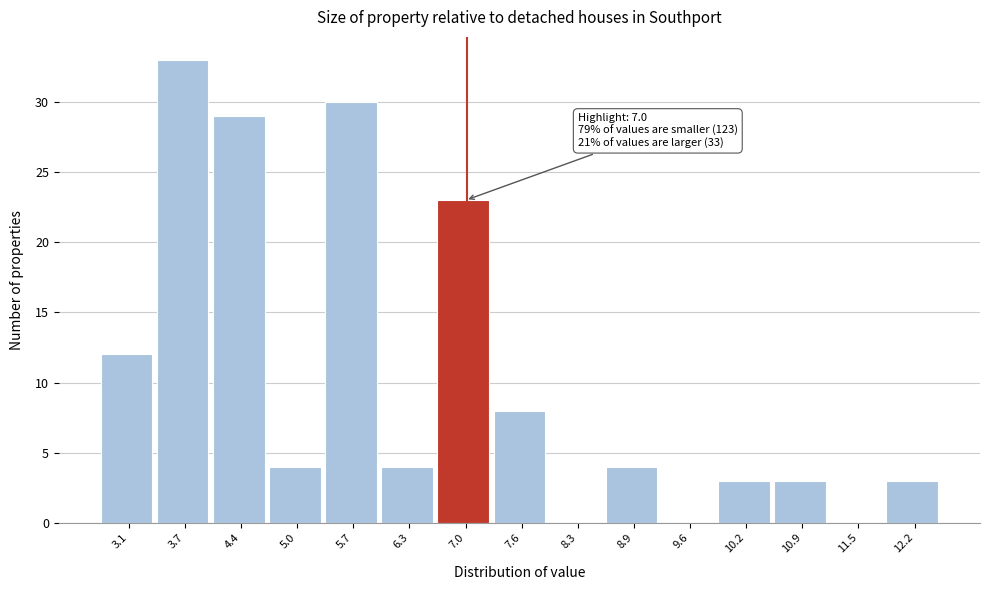

Which range on the x-axis has the tallest bar?

3.4 to 4.1